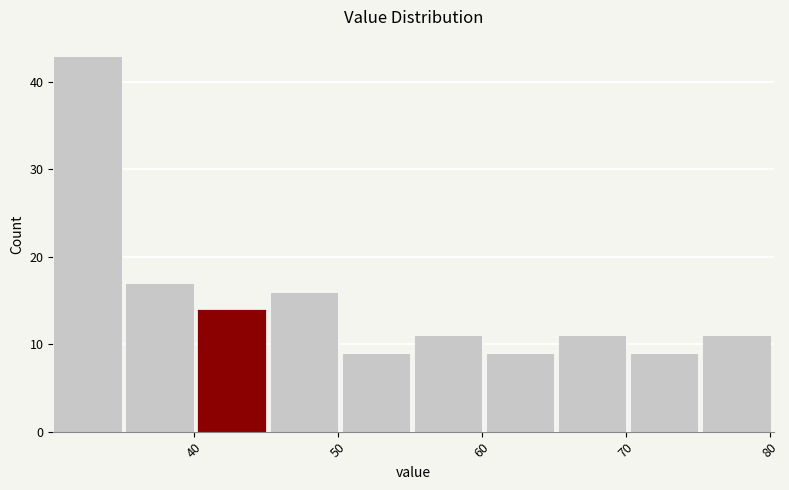

Reading left to right, transcribe this chart: for each bar, give the range it covers on the x-axis and its height. Neither the bar edges nor the heights are printed on the chart, so give them approximately, as read against the axes.

30 to 35: 43
35 to 40: 17
40 to 45: 14
45 to 50: 16
50 to 55: 9
55 to 60: 11
60 to 65: 9
65 to 70: 11
70 to 75: 9
75 to 80: 11